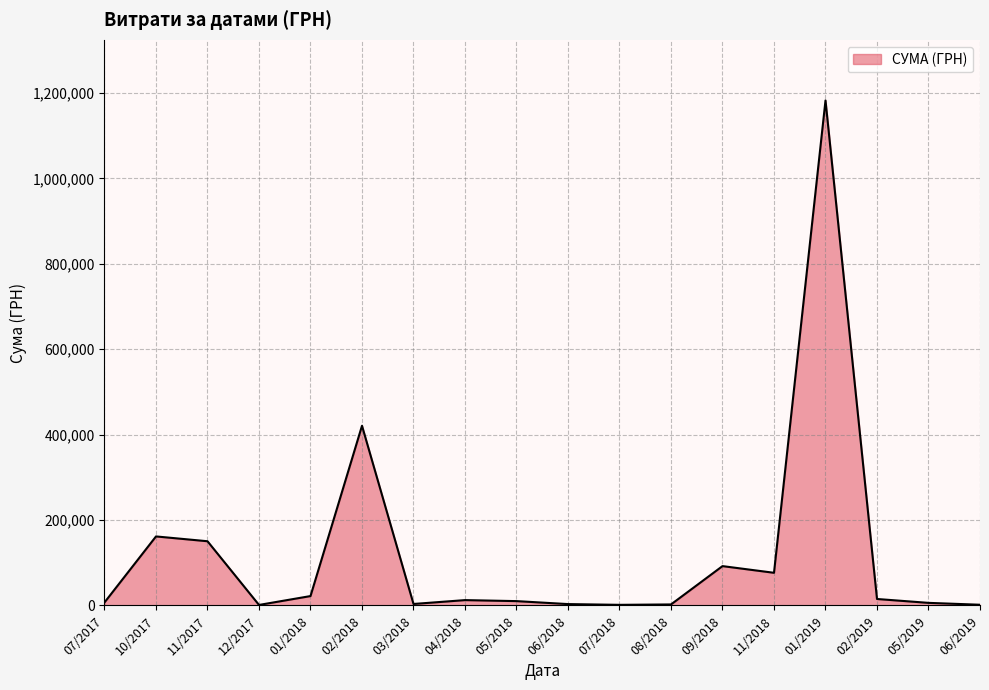

At which category does the data reach its first local valley?

12/2017